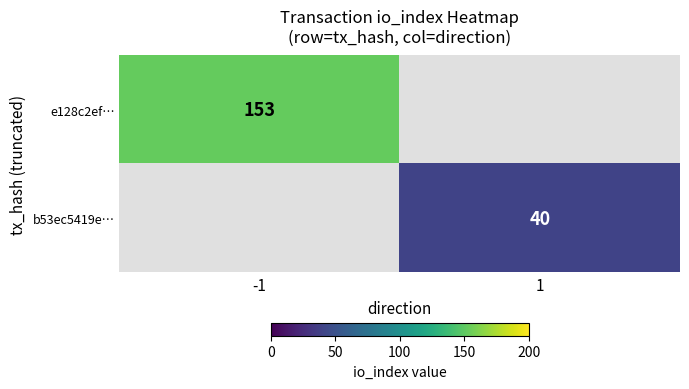

The value of b53ec5419e… at 1 is 11. True or false?

False